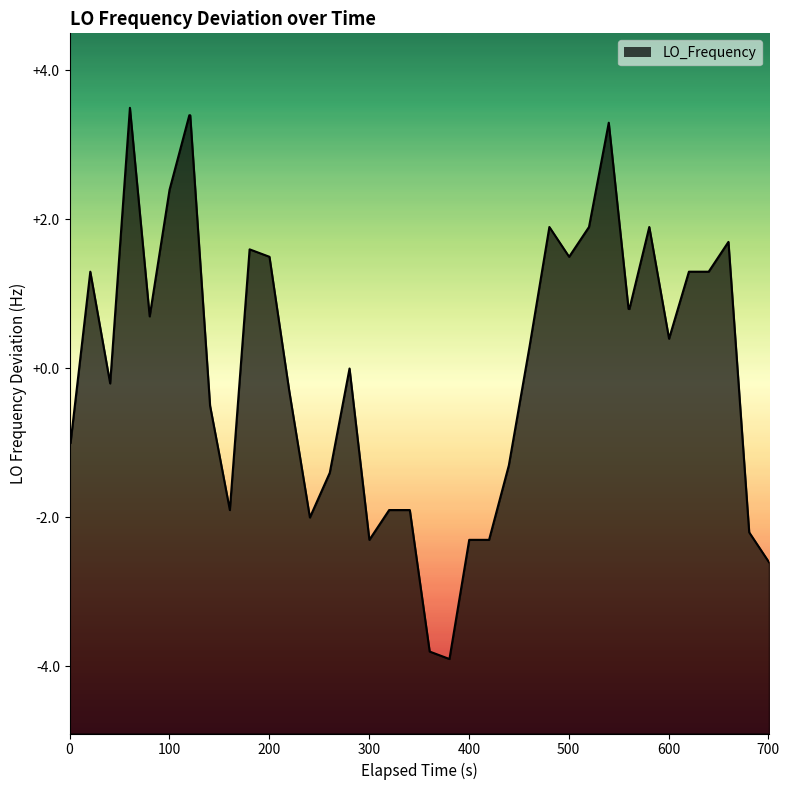

What is the greatest value displayed?

3.5